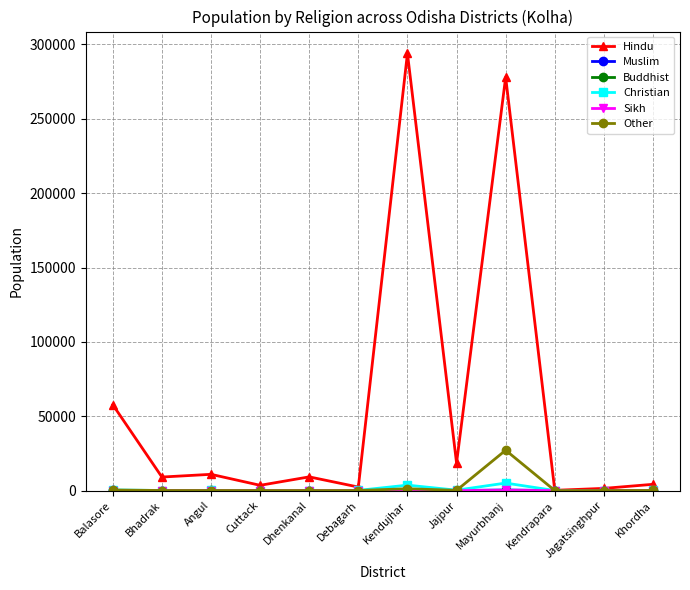

Does the chart have visible grid lines?

Yes